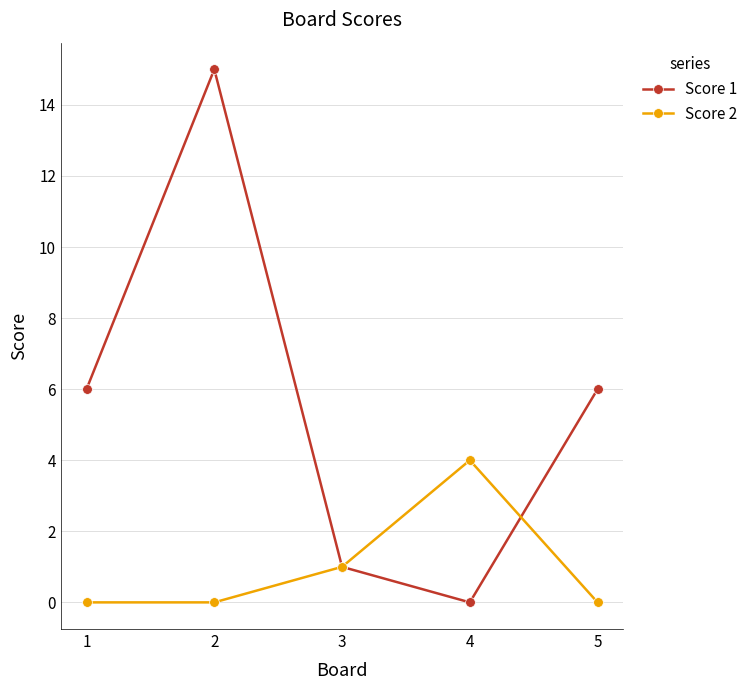

True or false: Score 2 has more than 1 interior local peaks.

False